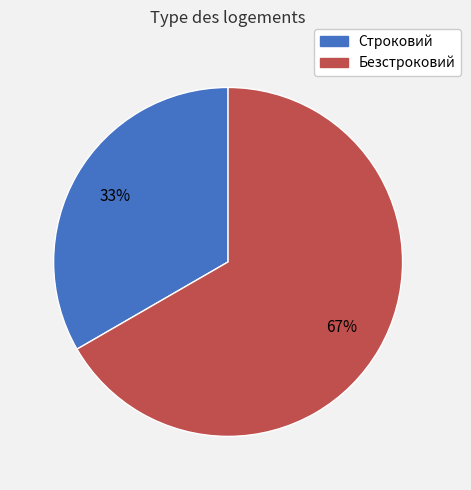

Combined, do Безстроковий and Строковий account for over 50%?

Yes